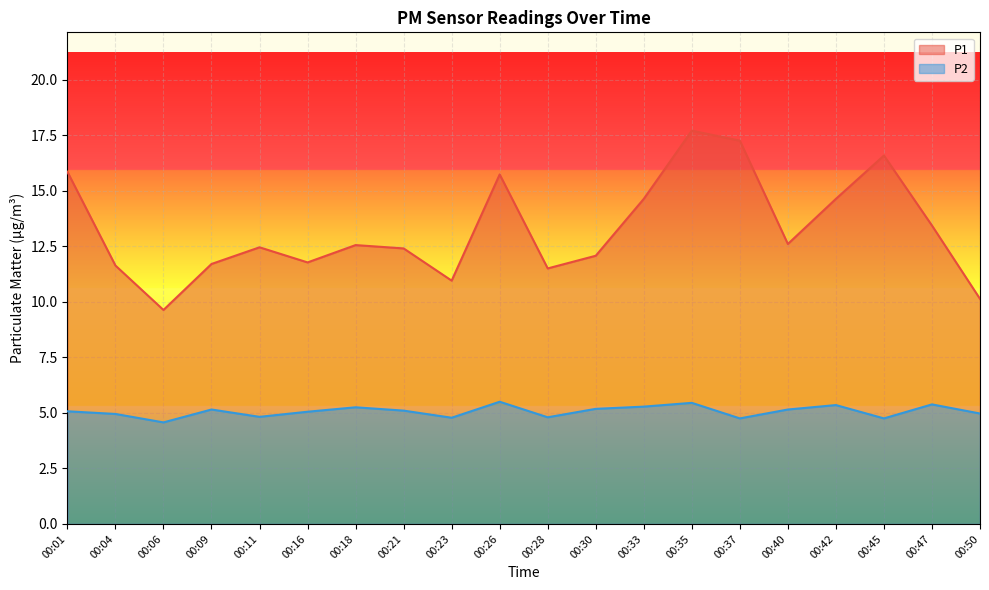

What is the value of the P2 point at the 1st from the left?

5.1